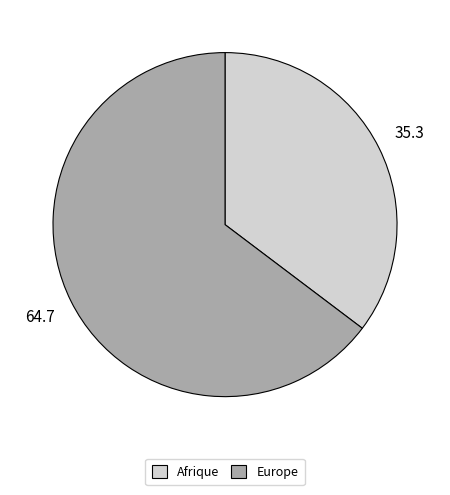

Which category has the smallest portion of the pie?

Afrique